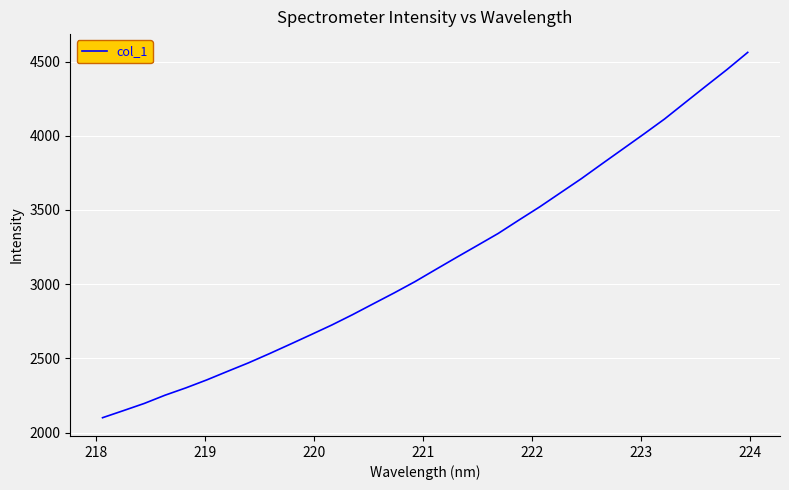

How many values exceed 3099?

16